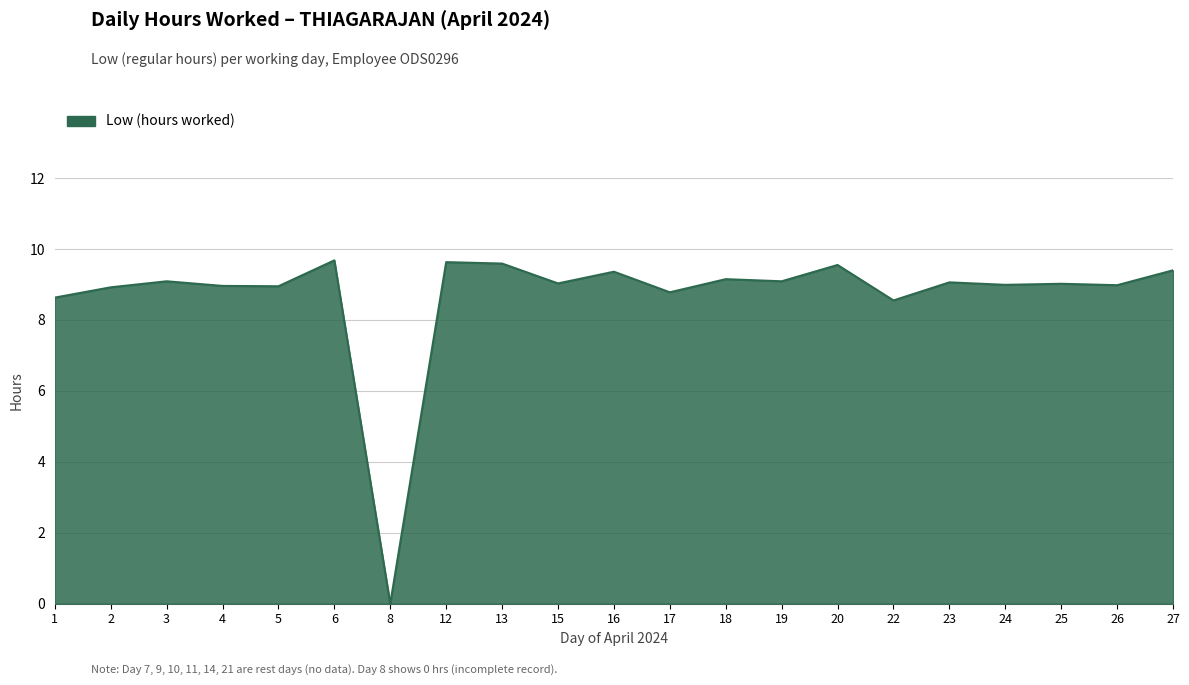

Is it true that the value at 23 is 9.1?

True